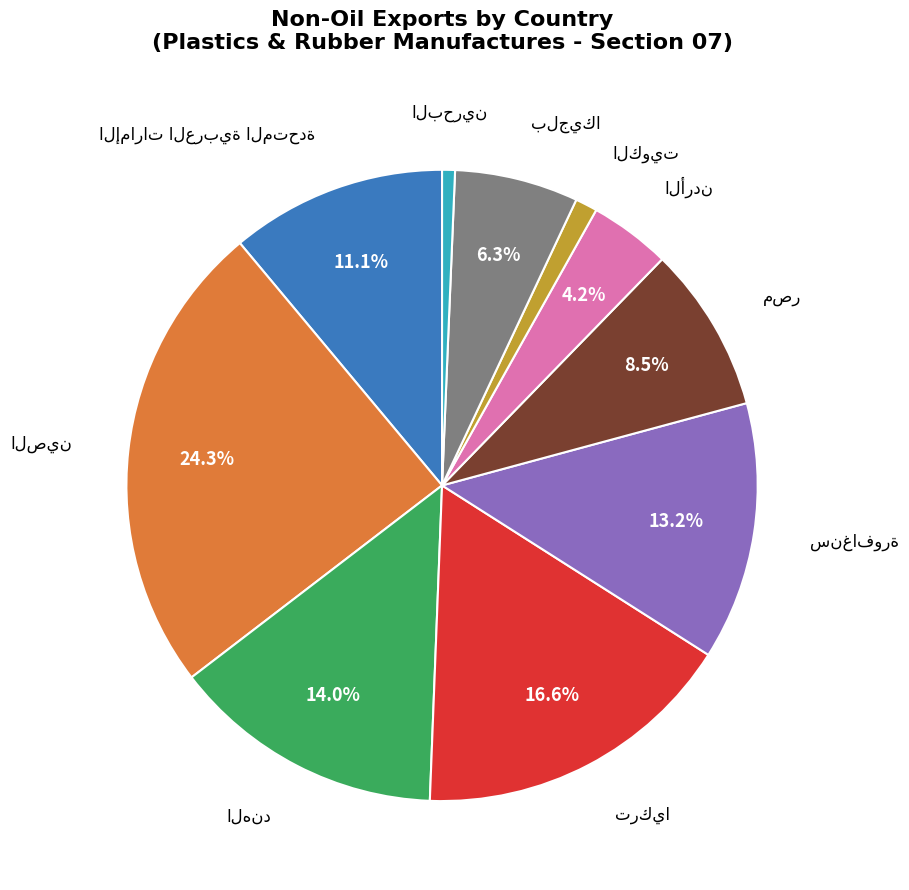

Count the number of slices in the pie.

10